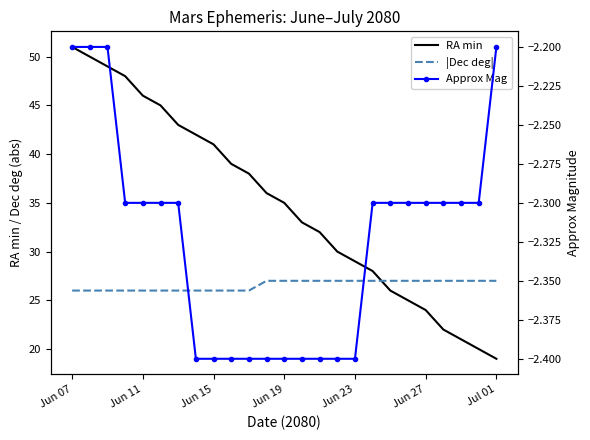

What is the difference between the second highest and second lowest values in the RA min series?

30.0